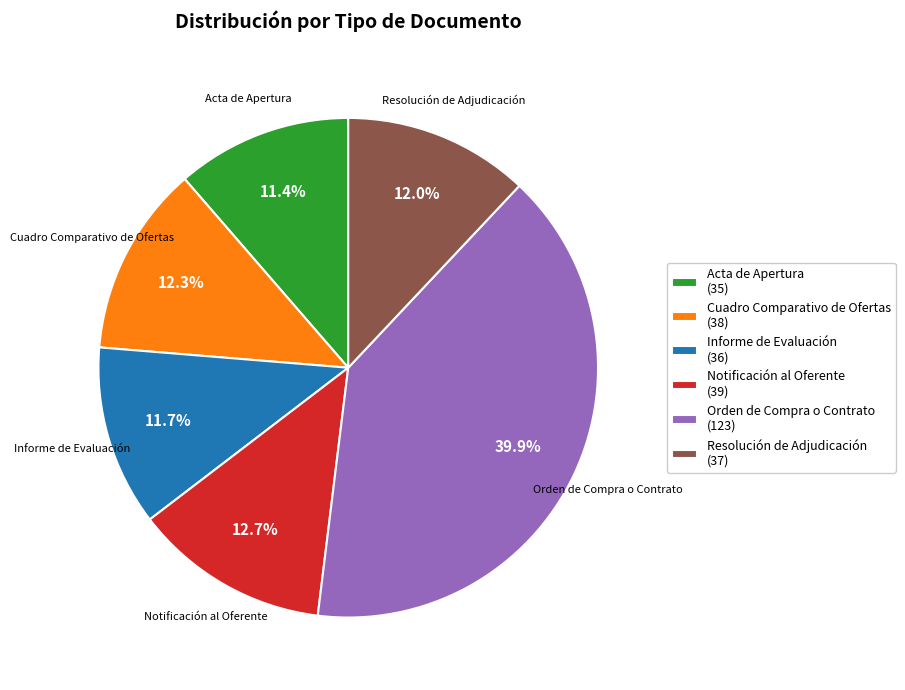

To the nearest percent, what is the difference between the Orden de Compra o Contrato and Resolución de Adjudicación slice percentages?

28%